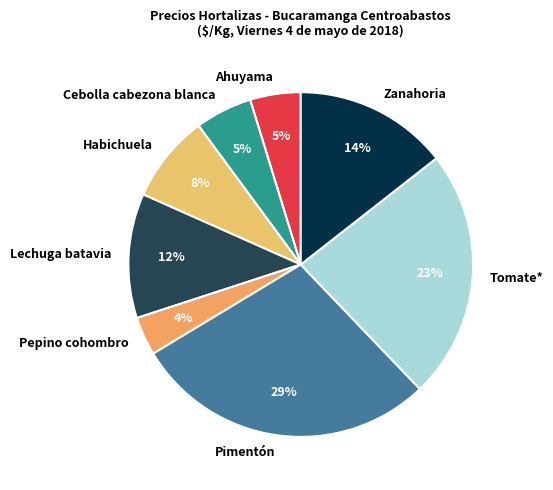

Between Cebolla cabezona blanca and Pimentón, which is larger?

Pimentón